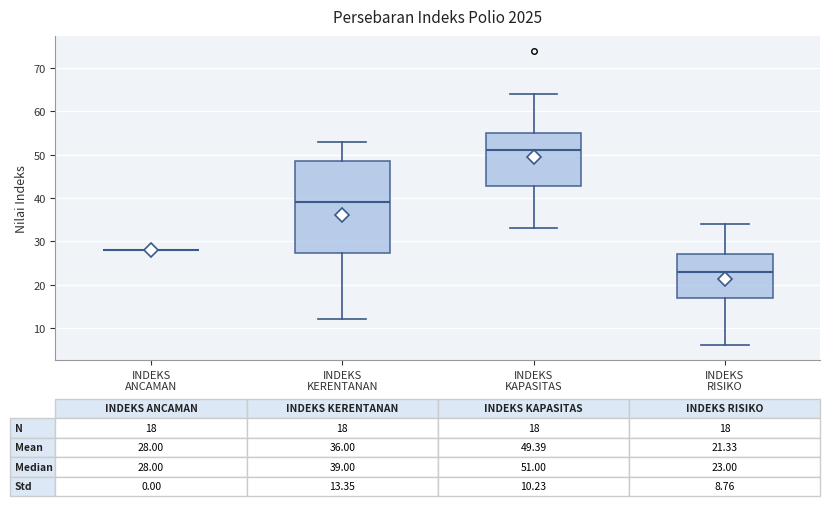

Which box is the tallest, from its lower edge to its upper edge?

INDEKS KERENTANAN